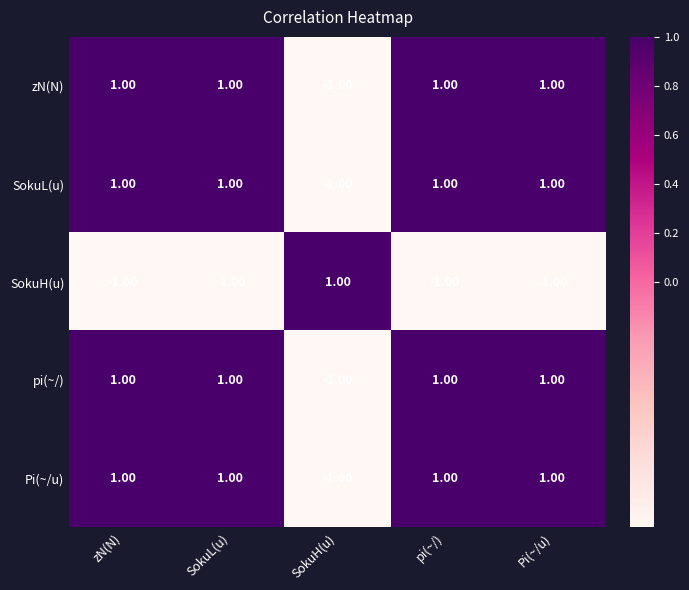

What is the difference between the highest and lowest values at SokuL(u)?

2